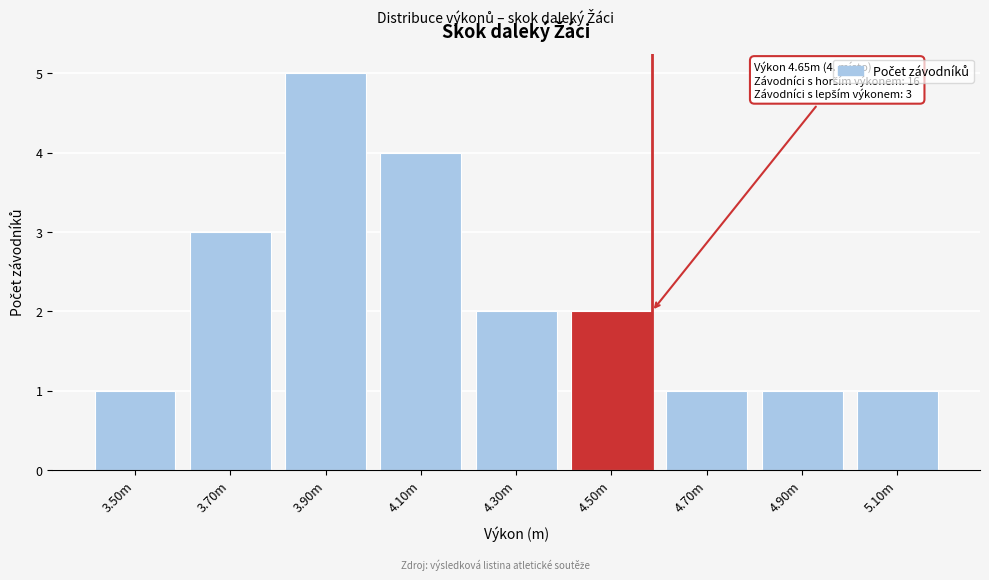

Reading left to right, transcribe all the data shown in this chart.

3.50m=1	3.70m=3	3.90m=5	4.10m=4	4.30m=2	4.50m=2	4.70m=1	4.90m=1	5.10m=1